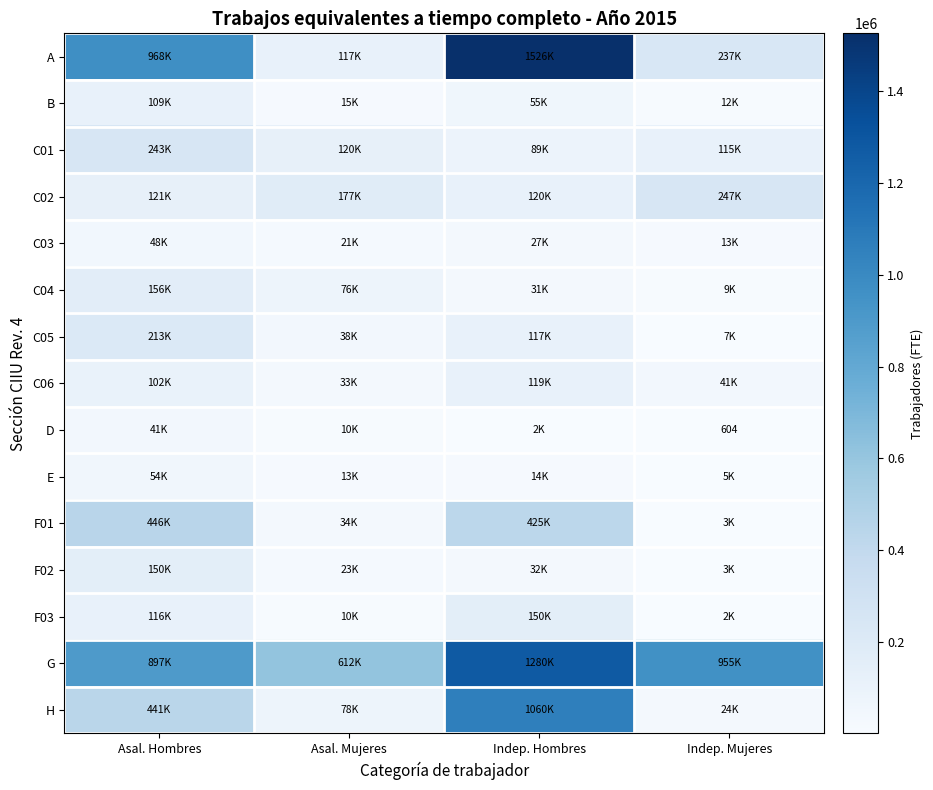

Between Asal. Hombres and Indep. Hombres, which is larger?

Indep. Hombres